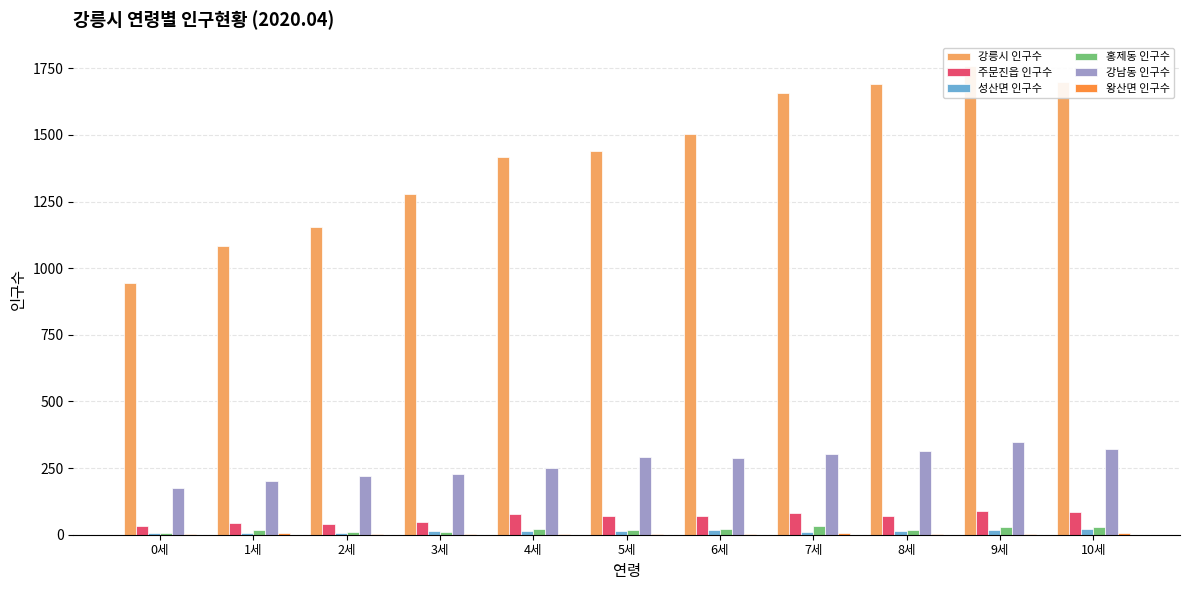

What is the total value across all series at 4세?

1783